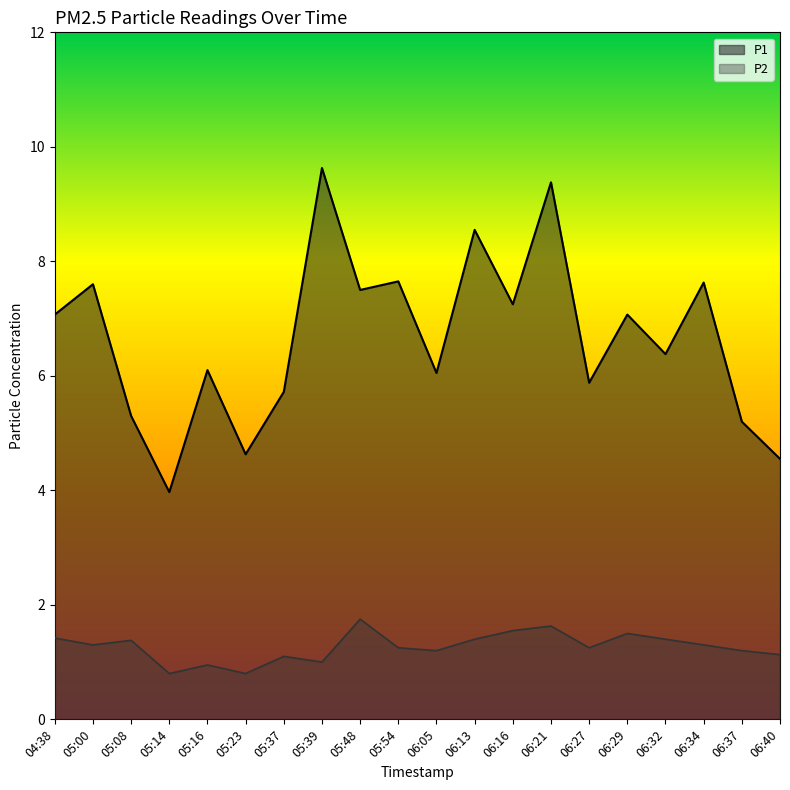

At which category does P2 reach its first local valley?

05:00